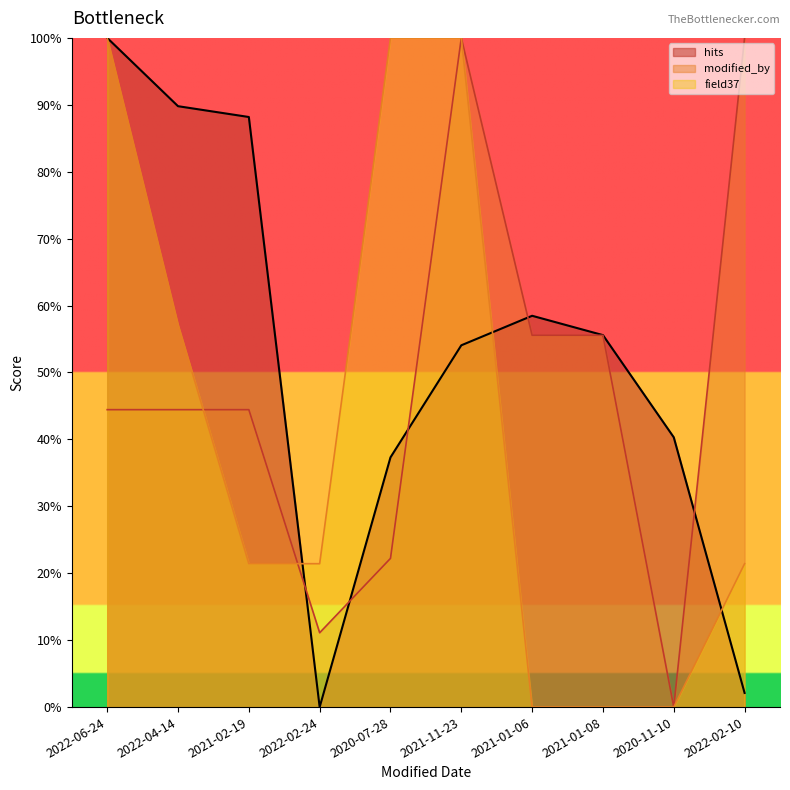

What is the difference between the modified_by values at 2021-02-19 and 2021-11-23?

55.6